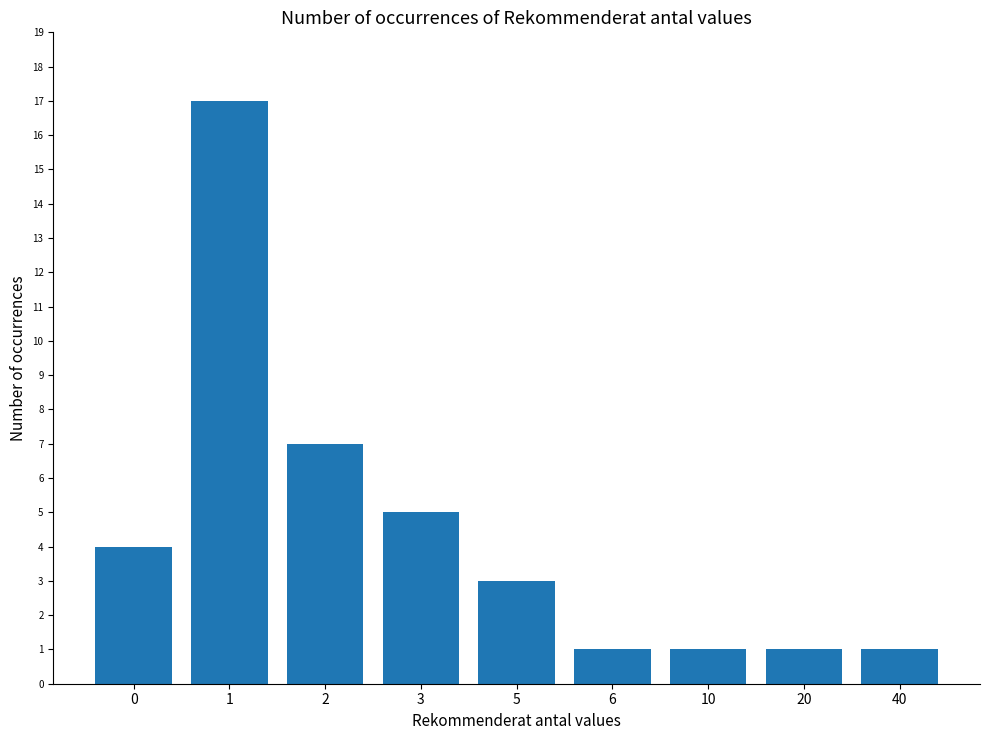

Count the number of data series in this chart.

1